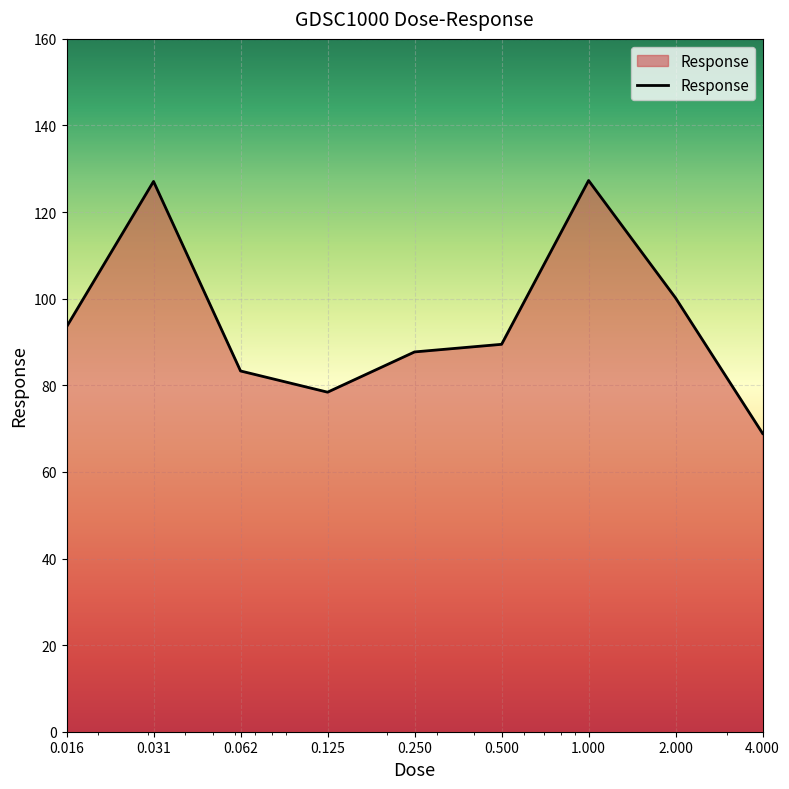

What is the greatest value displayed?

127.3